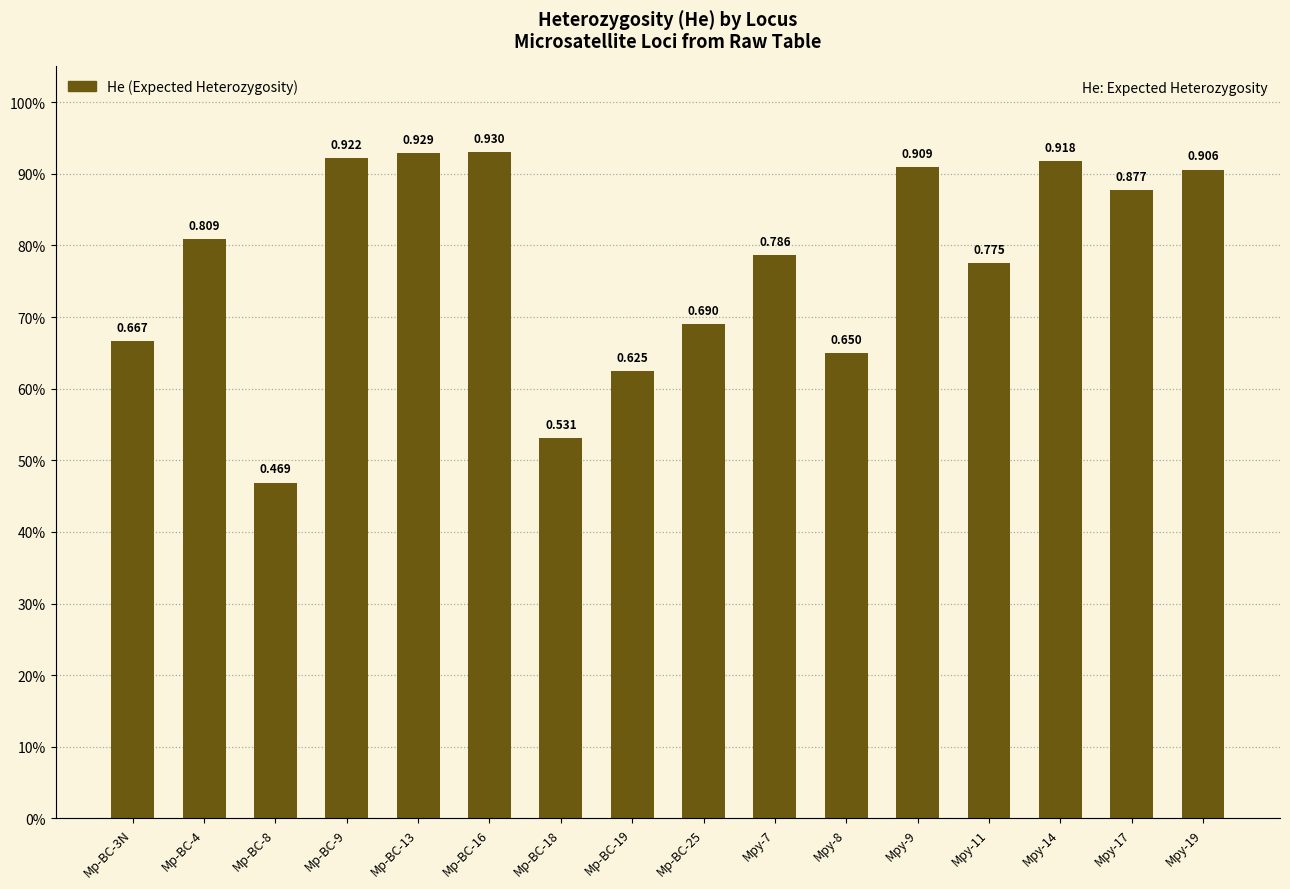

List the labels in order of value, smallest first.

Mp-BC-8, Mp-BC-18, Mp-BC-19, Mpy-8, Mp-BC-3N, Mp-BC-25, Mpy-11, Mpy-7, Mp-BC-4, Mpy-17, Mpy-19, Mpy-9, Mpy-14, Mp-BC-9, Mp-BC-13, Mp-BC-16